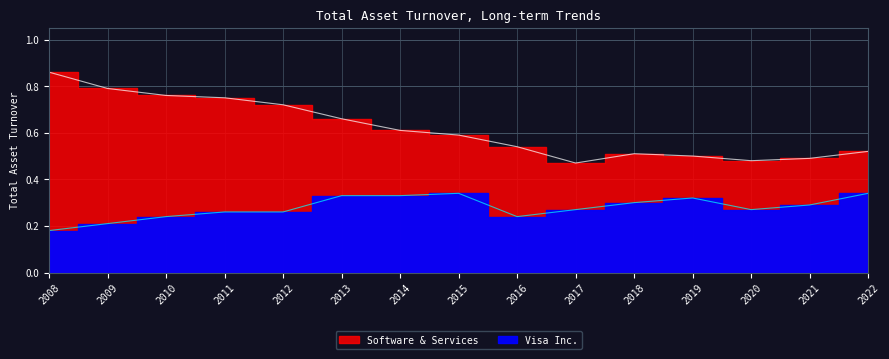

At 2019, list the series in order from smallest to largest.

Visa Inc., Software & Services